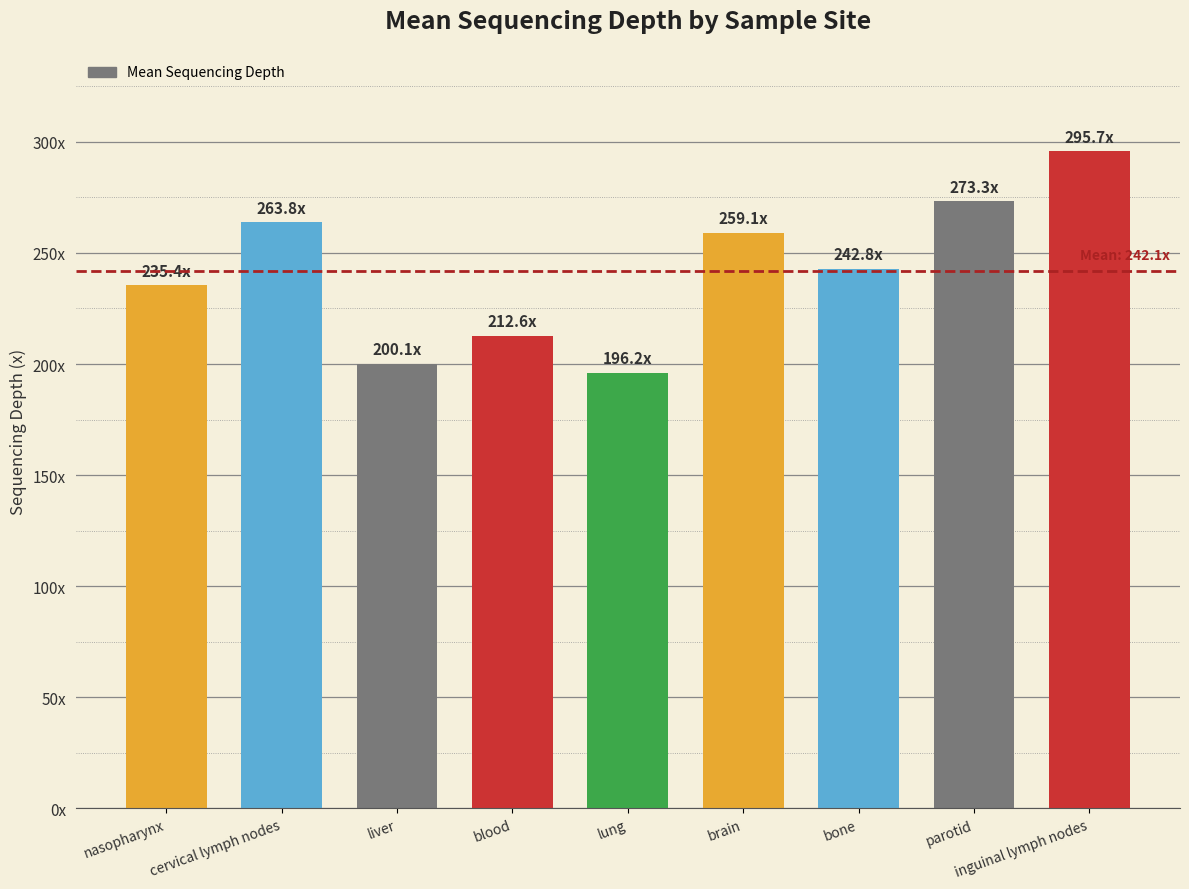

What is the smallest value displayed?

196.2